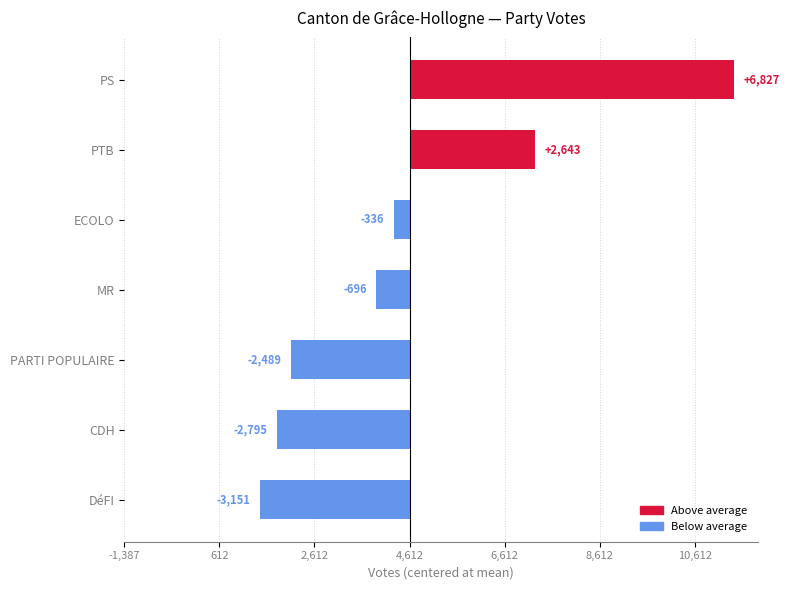

Is it true that the value at DéFI is 2361?

False